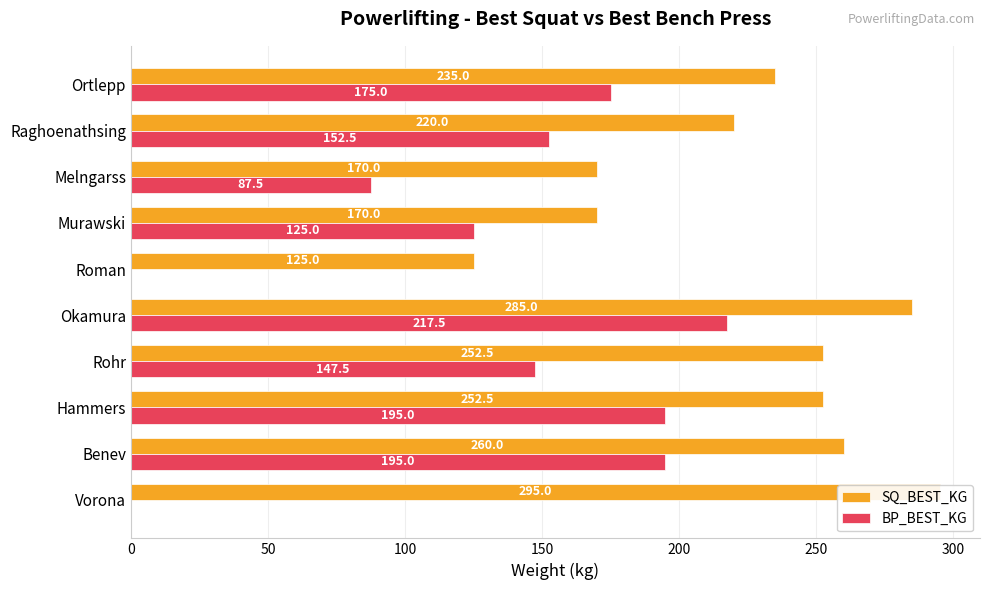

Is it true that SQ_BEST_KG equals 252.5 at Rohr?

True